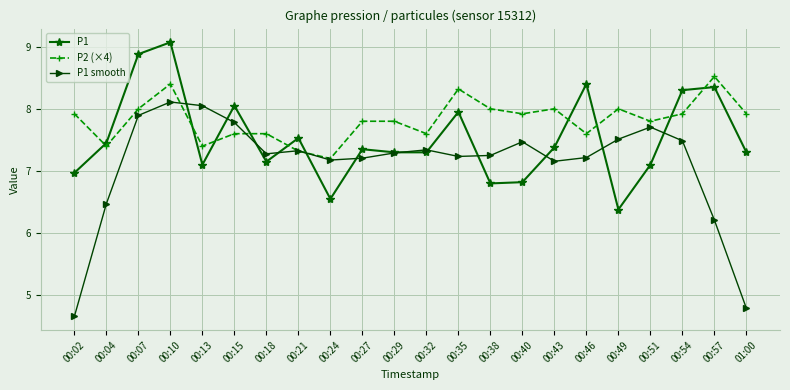

Does the chart display data point markers on the line(s)?

Yes